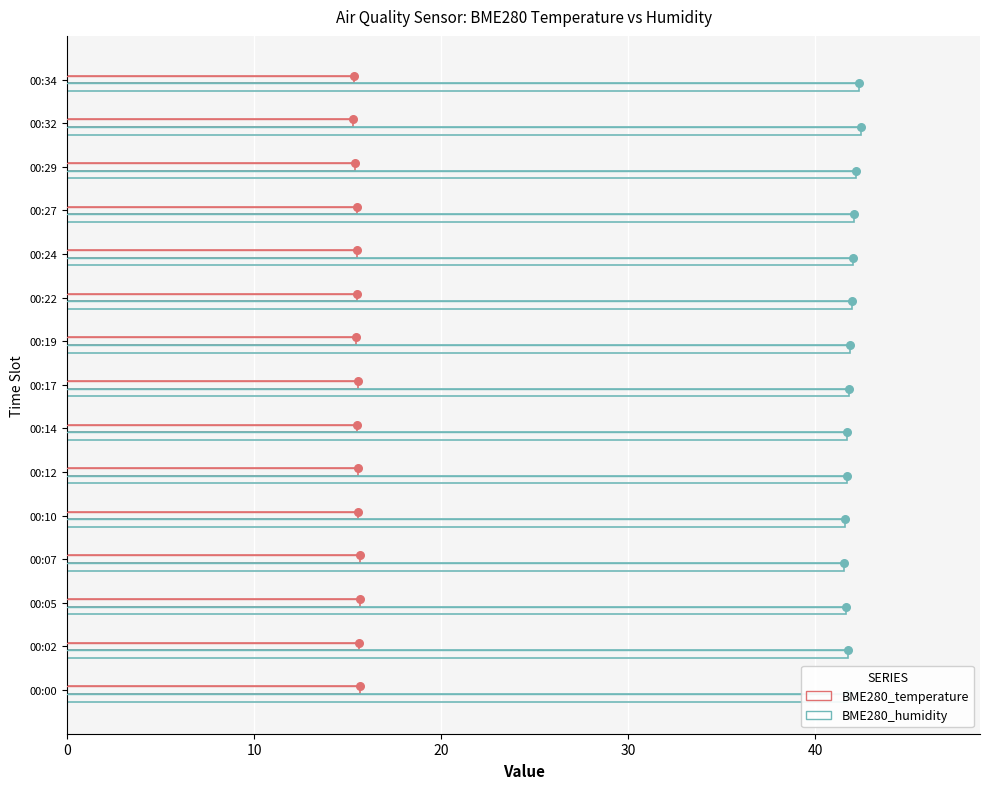

At how many categories does at least one series exceed 24?

15